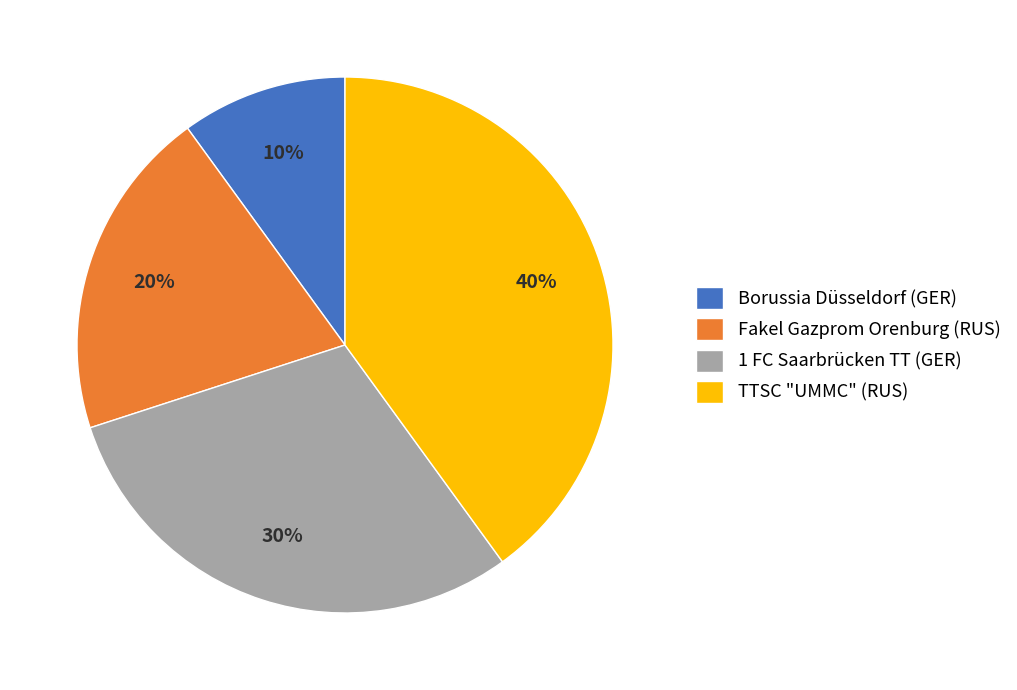

Rank the categories by value from highest to lowest.

TTSC "UMMC" (RUS), 1 FC Saarbrücken TT (GER), Fakel Gazprom Orenburg (RUS), Borussia Düsseldorf (GER)